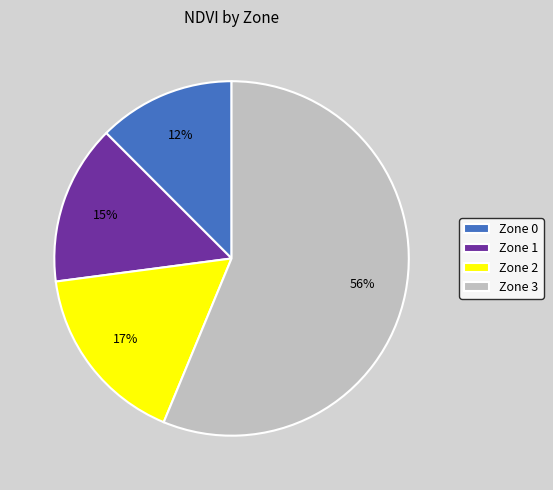

What is the smallest slice in the pie chart?

Zone 0